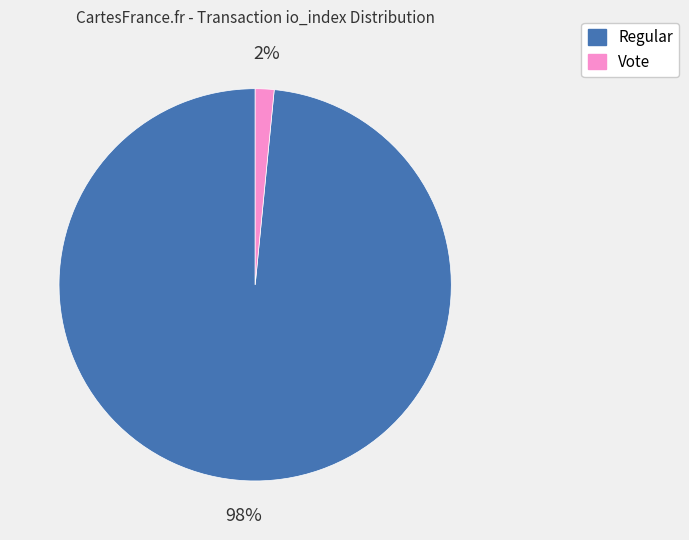

Between Vote and Regular, which is larger?

Regular